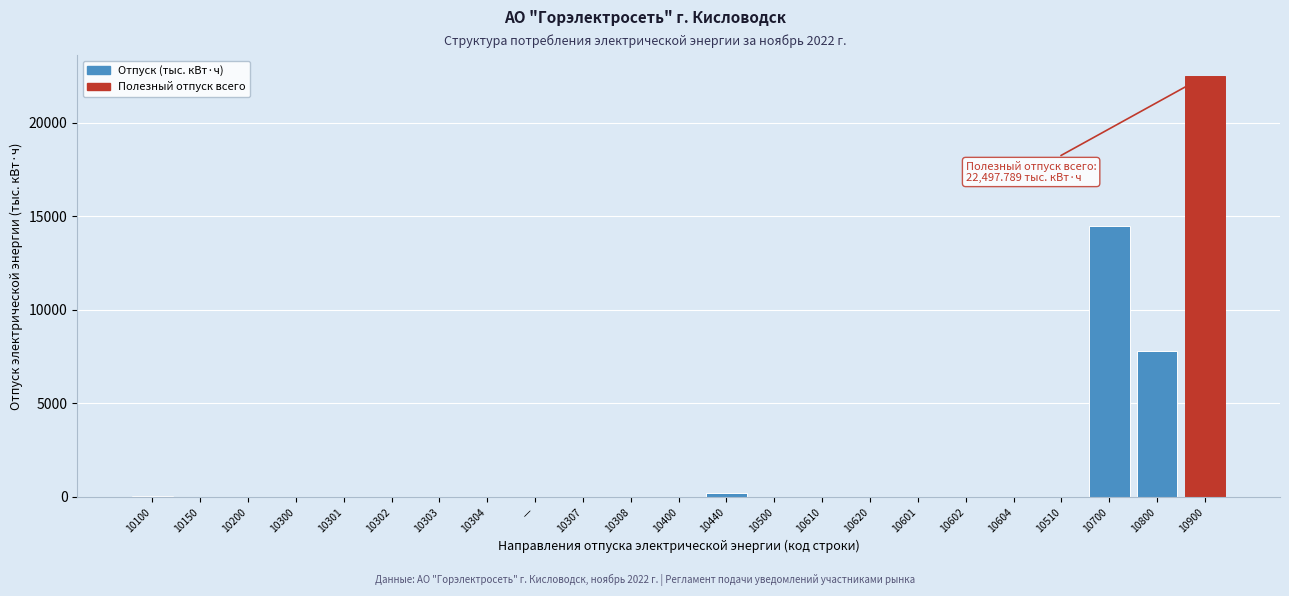

What is the change in value from 10400 to 10900?

+22497.8